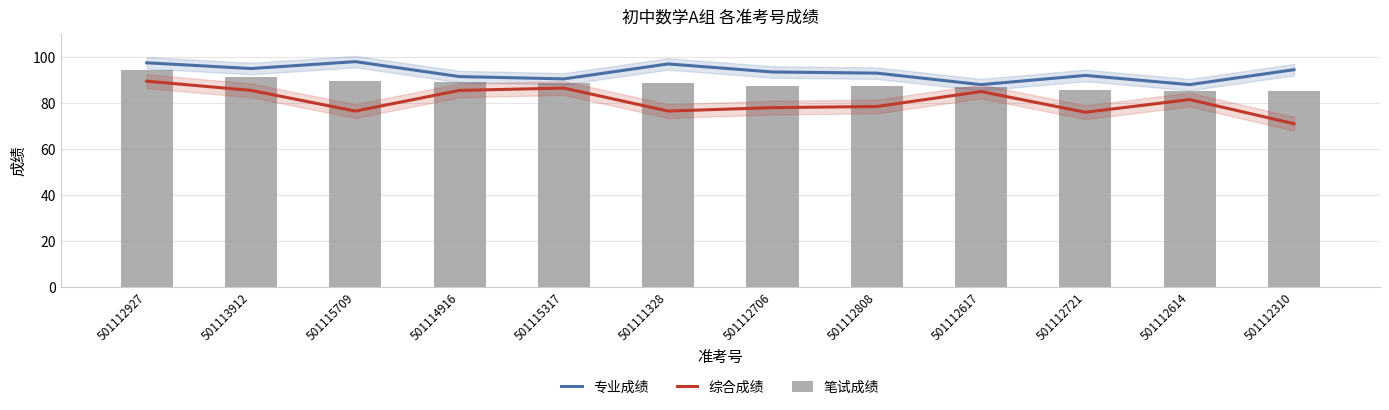

Reading left to right, transcribe all the data shown in this chart.

专业成绩: 97.5	95.0	98.0	91.5	90.5	97.0	93.5	93.0	88.0	92.0	88.0	94.5
综合成绩: 89.5	85.5	76.5	85.5	86.5	76.5	78.0	78.5	85.0	76.0	81.5	71.0
笔试成绩: 94.3	91.2	89.4	89.1	88.9	88.8	87.3	87.2	86.8	85.6	85.4	85.1